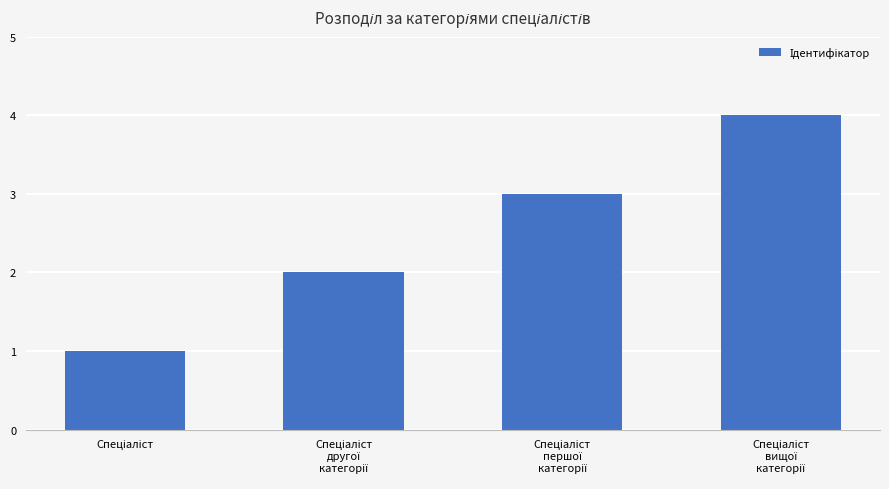

What is the greatest value displayed?

4